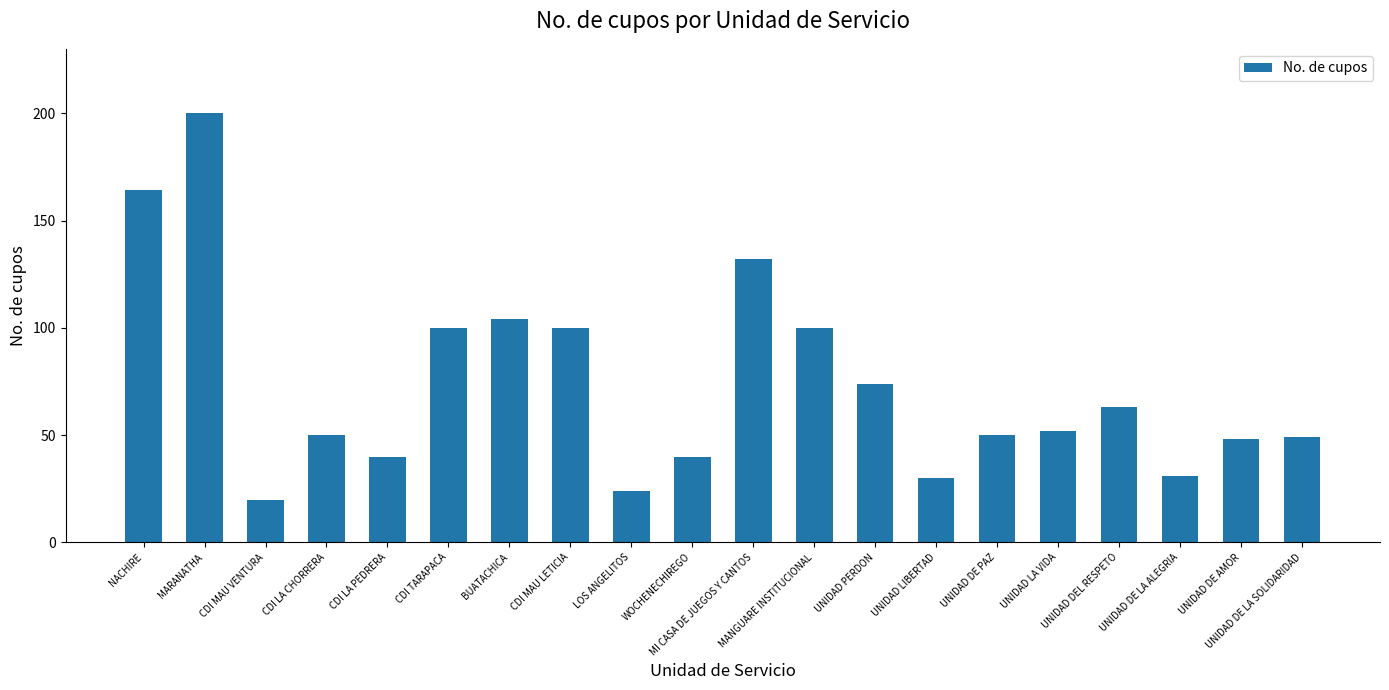

What is the difference between the maximum and minimum values?

180